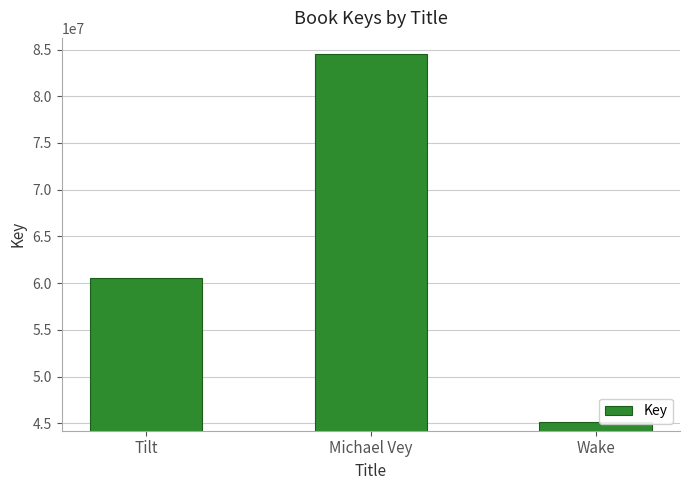

List the labels in order of value, largest first.

Michael Vey, Tilt, Wake